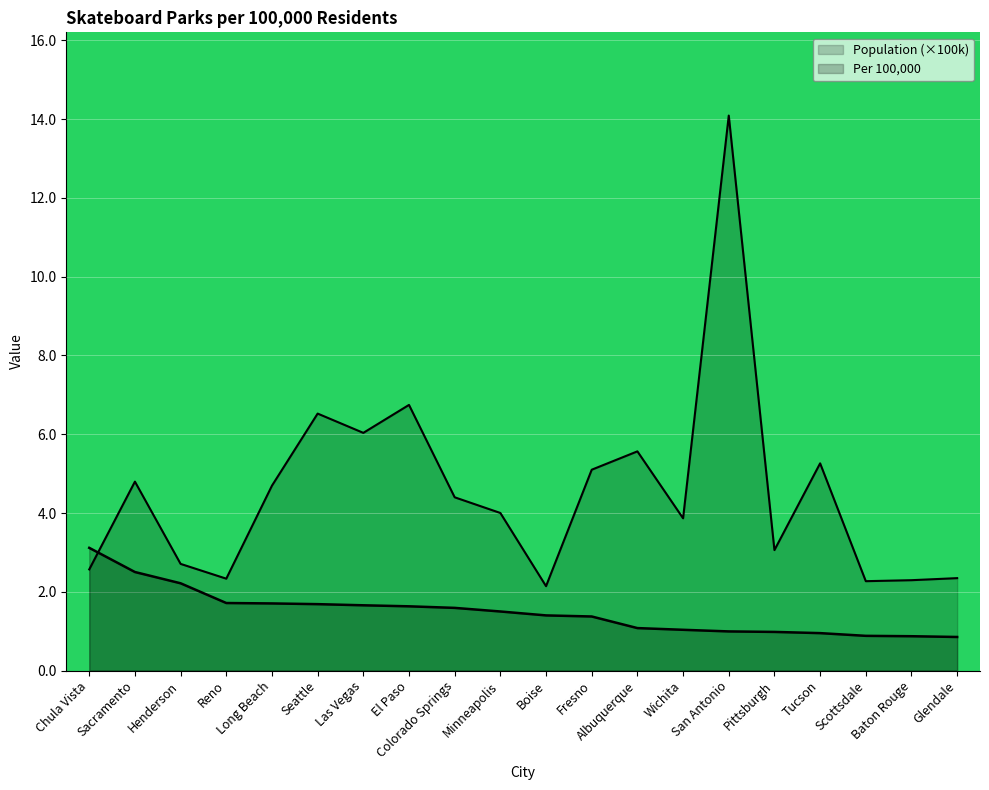

How many lines are shown in the chart?

2